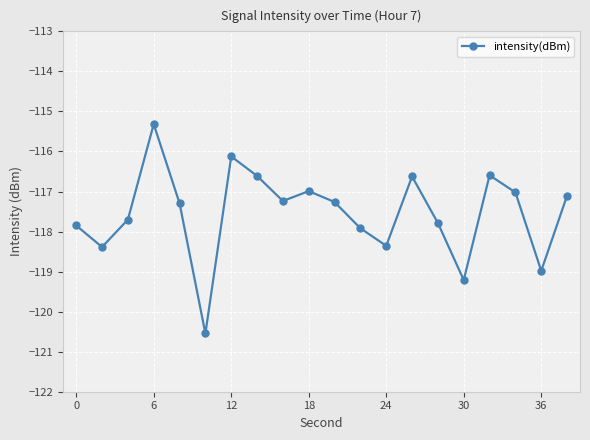

What is the maximum value shown in the chart?

-115.3